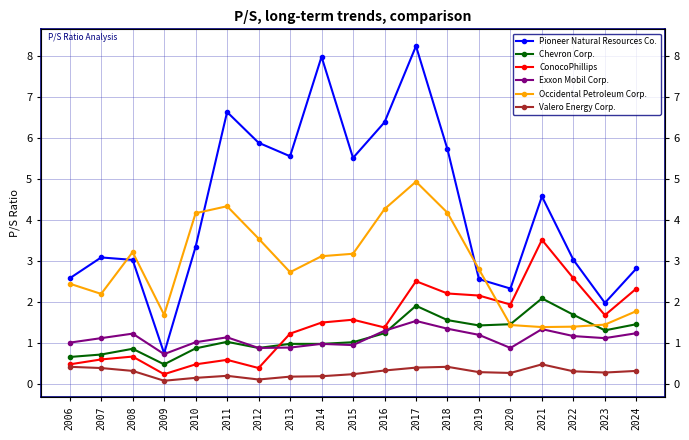

Which category has the highest value across all series?

2017